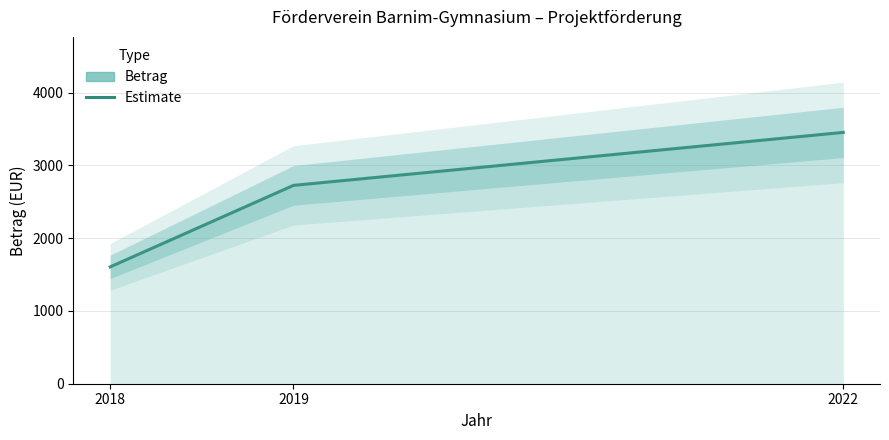

How many data points are above 2725?

1